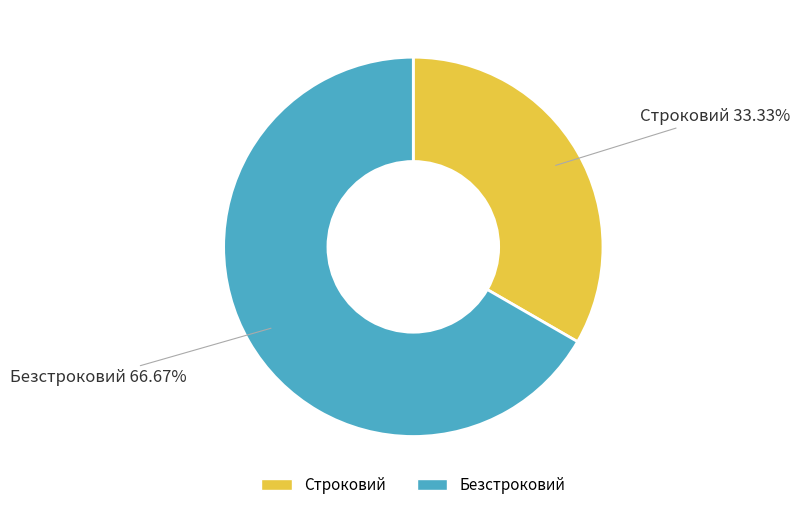

What is the ratio of the value at Безстроковий to the value at Строковий?

2.0